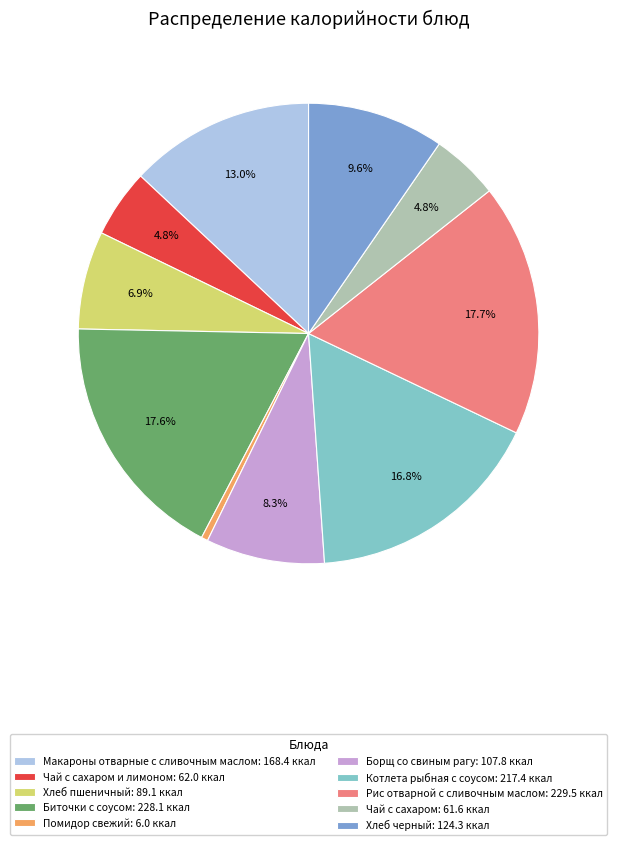

Is there a majority slice in this chart?

No